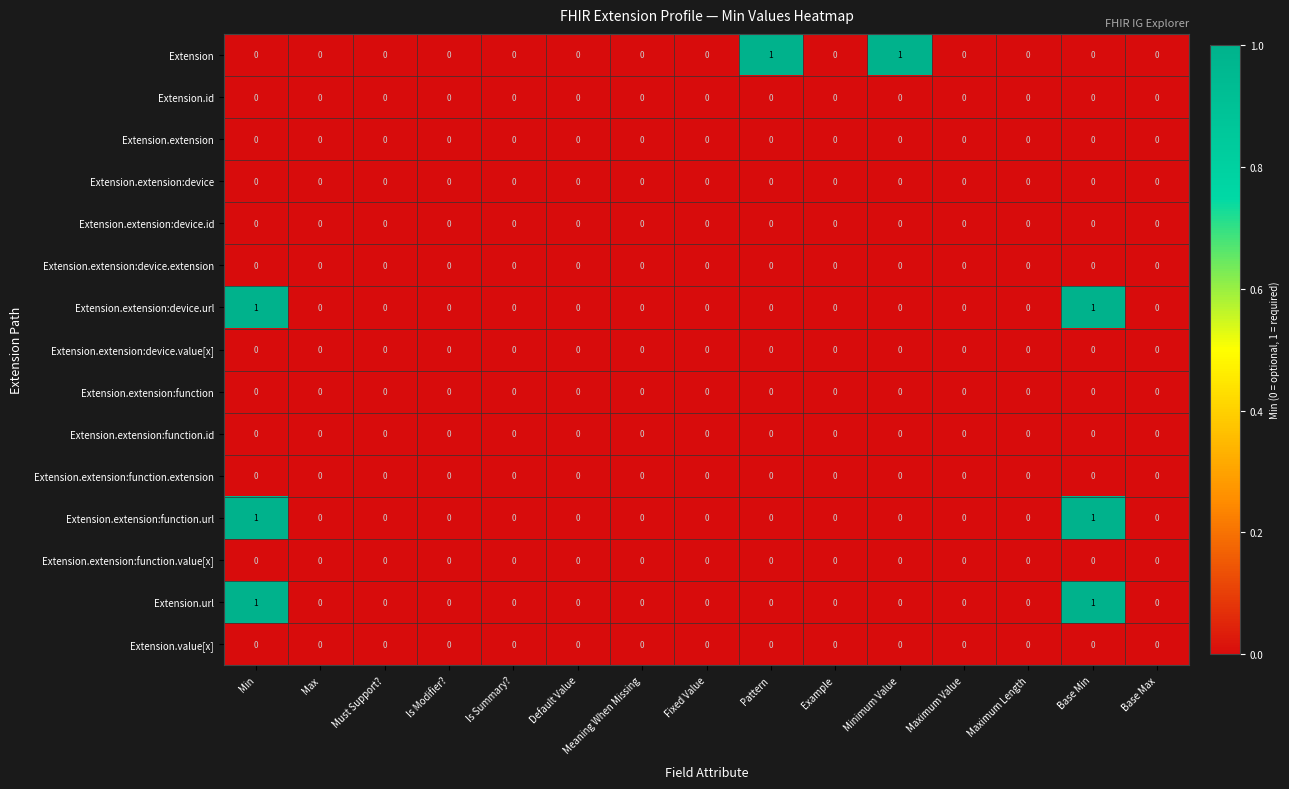

How many categories are shown in the chart?

15